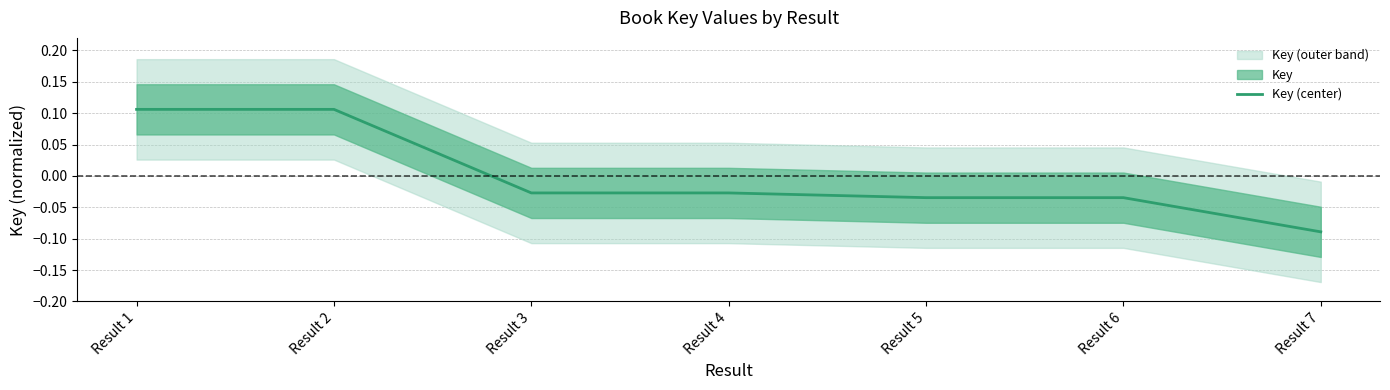

What is the sum of the values at Result 1 and Result 5?

0.1